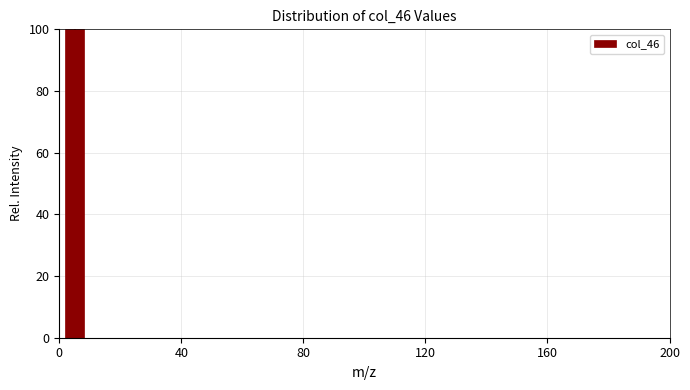

Around what value on the x-axis is the tallest bar? Give the approximate position of its centre, as read against the axis.

5